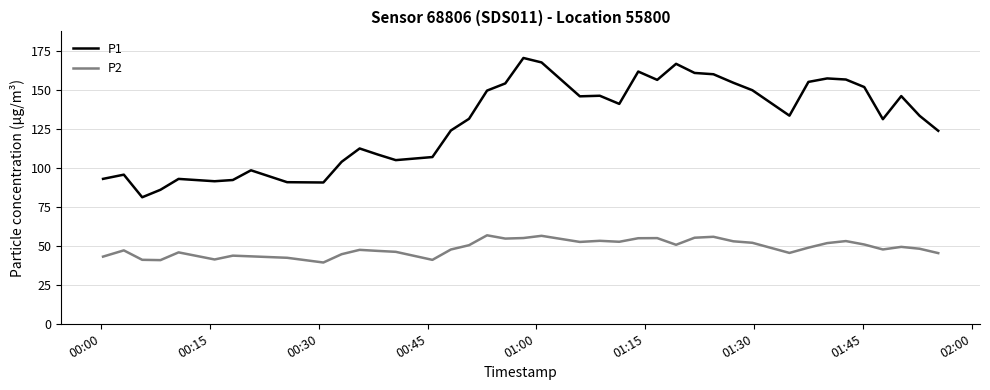

True or false: P1 and P2 intersect in this chart.

False